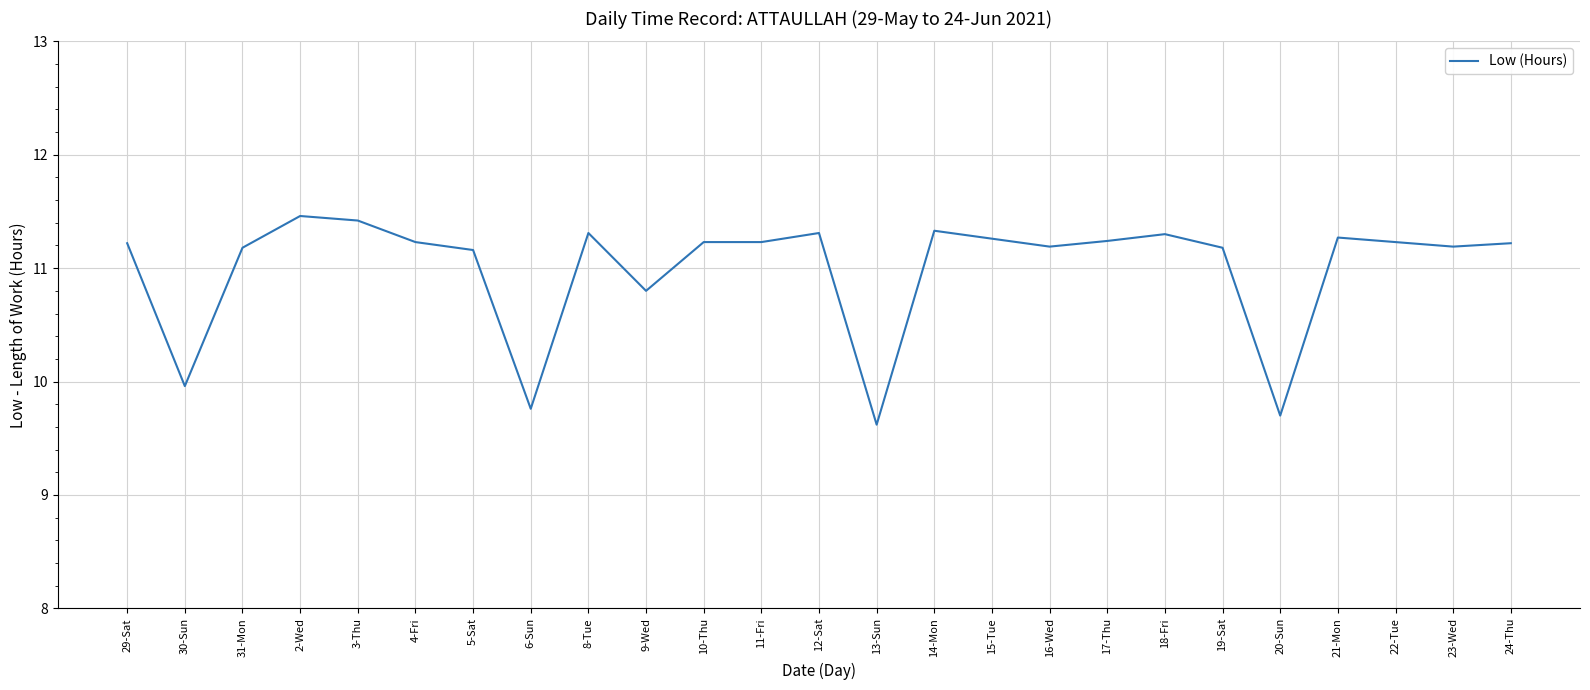

At which category does the data reach its first local valley?

30-Sun